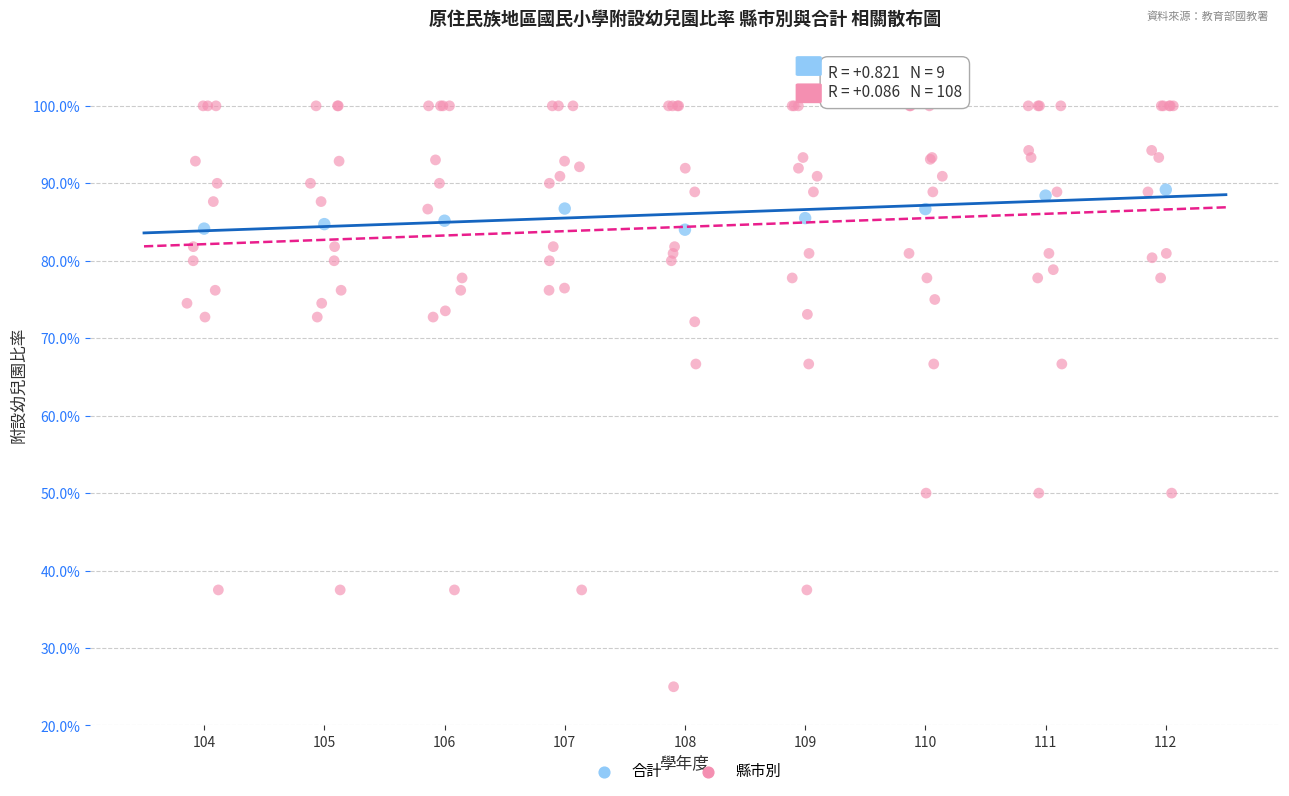

Which series reaches the maximum Y coordinate?

縣市別